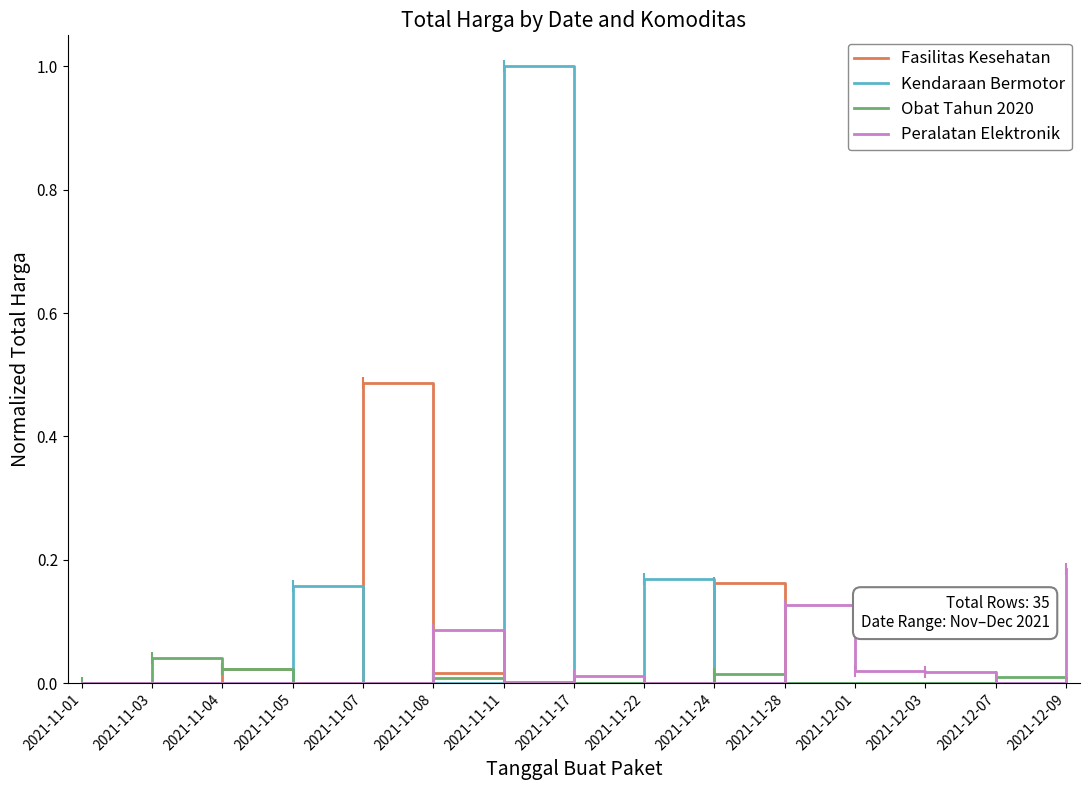

How many categories are shown in the chart?

15